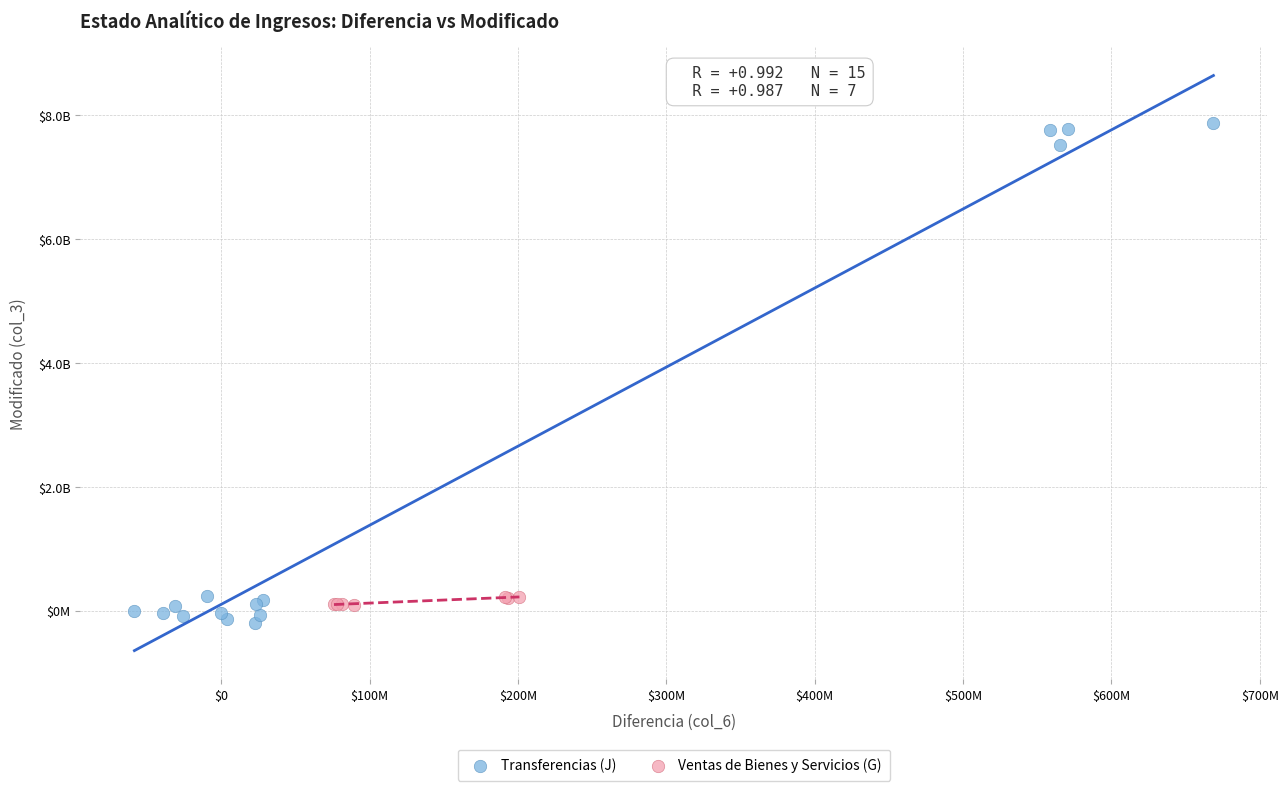

Which series contains the lowest Y value?

Transferencias (J)